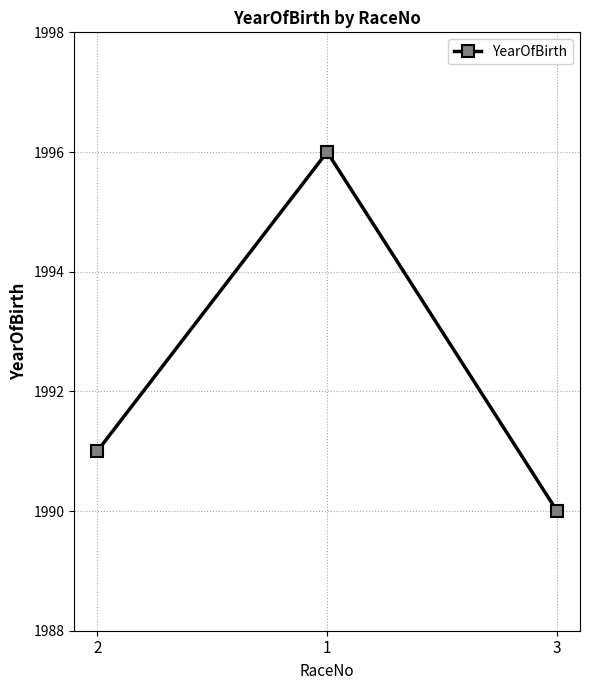

How many categories are shown in the chart?

3